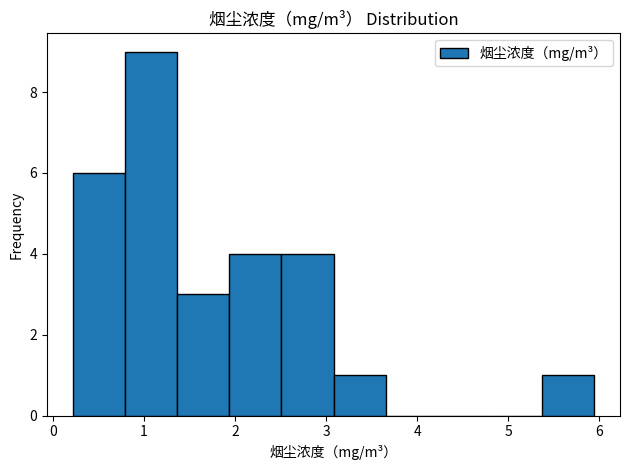

Reading left to right, list every bar in this chart as the range it spans on the x-axis followed by its height. Neither the bar edges nor the heights are printed on the chart, so give them approximately, as read against the axes.

0.2 to 0.8: 6
0.8 to 1.4: 9
1.4 to 1.9: 3
1.9 to 2.5: 4
2.5 to 3.1: 4
3.1 to 3.7: 1
3.7 to 4.2: 0
4.2 to 4.8: 0
4.8 to 5.4: 0
5.4 to 5.9: 1